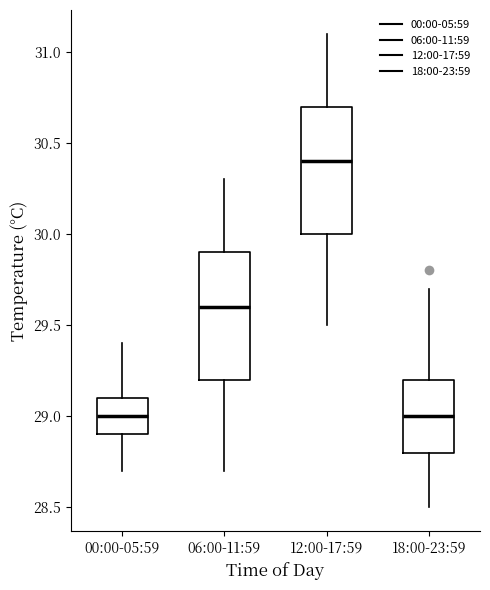

Reading left to right, read every box against the y-axis: the position of its median line, the range the box covers, and the ends of its whiskers. The values are not printed on the chart, so give them approximately, as read against the axis.

00:00-05:59: median 29.0, box 28.9 to 29.1, whiskers 28.7 to 29.4
06:00-11:59: median 29.6, box 29.2 to 29.9, whiskers 28.7 to 30.3
12:00-17:59: median 30.4, box 30.0 to 30.7, whiskers 29.5 to 31.1
18:00-23:59: median 29.0, box 28.8 to 29.2, whiskers 28.5 to 29.7